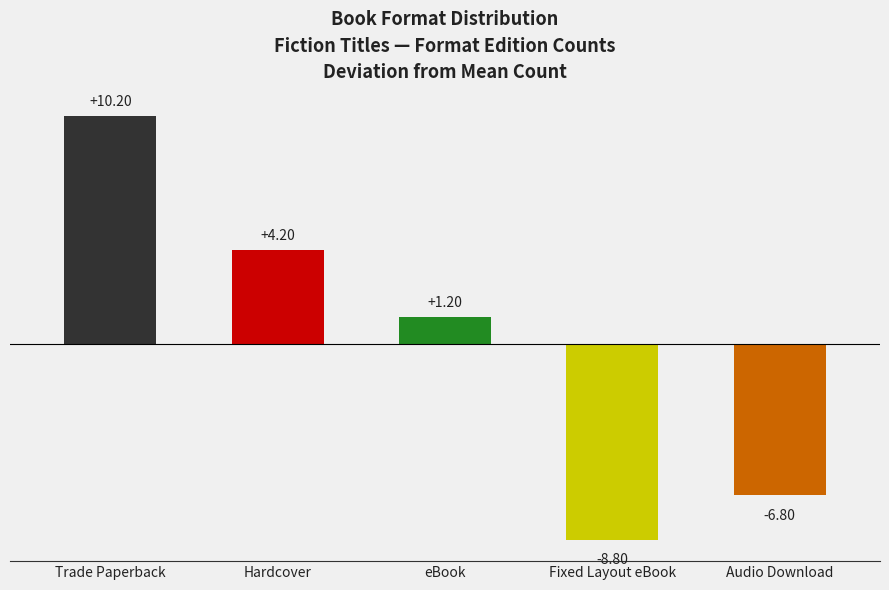

List the labels in order of value, largest first.

Trade Paperback, Hardcover, eBook, Audio Download, Fixed Layout eBook